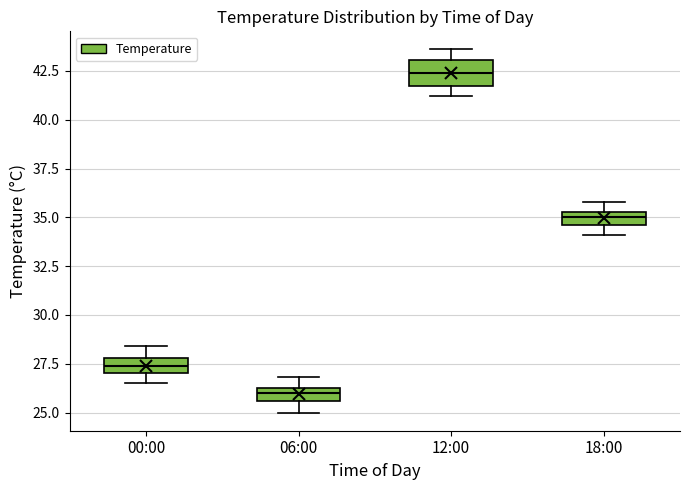

Where is the upper edge of the box for 12:00 on the y-axis? The values are not printed on the chart, so give them approximately, as read against the axis.

43.0